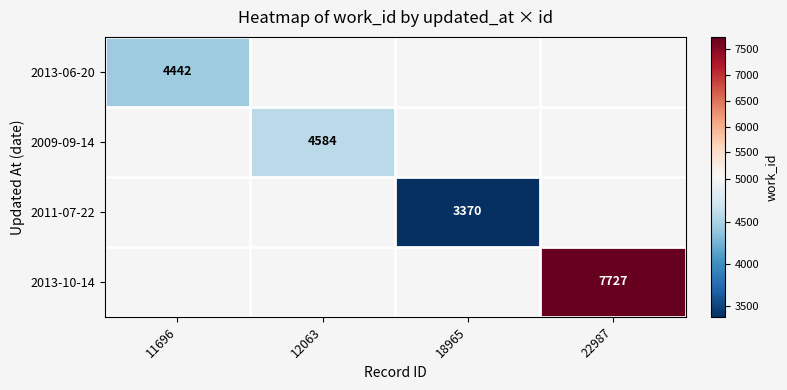

At which category does the chart reach its minimum across all series?

18965